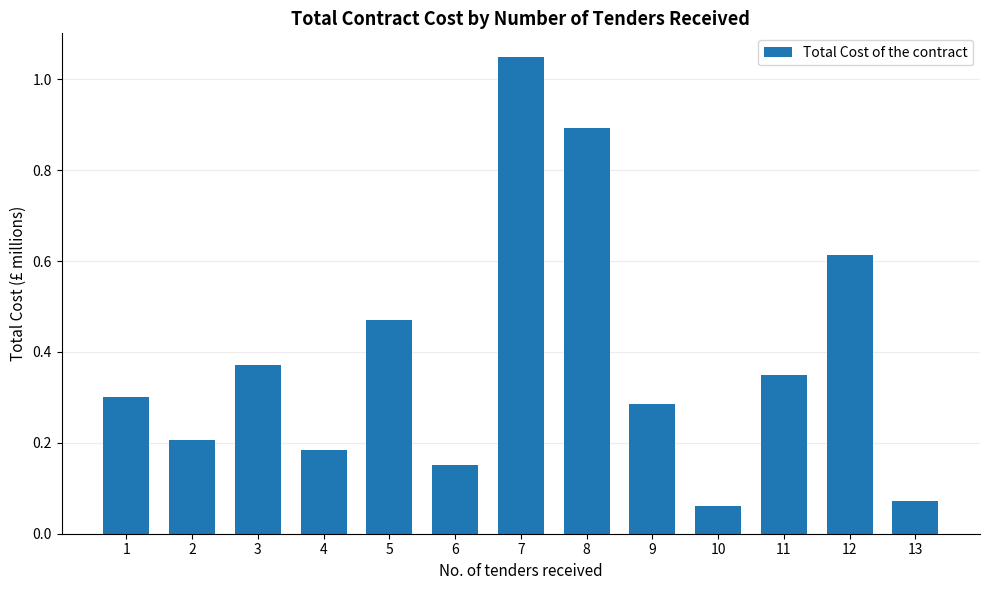

Is it true that the value at 7 is 1.6?

False